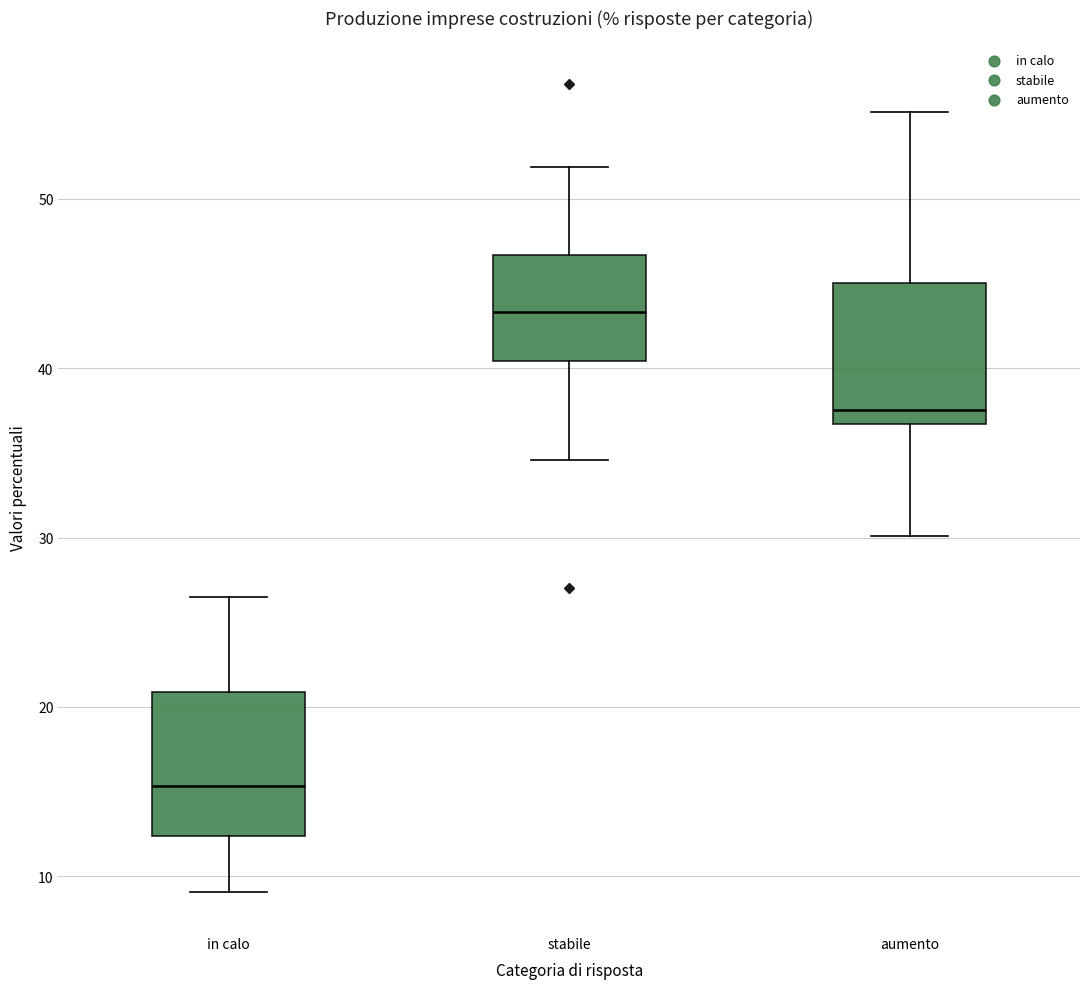

Reading left to right, read every box against the y-axis: the position of its median line, the range the box covers, and the ends of its whiskers. The values are not printed on the chart, so give them approximately, as read against the axis.

in calo: median 15, box 12 to 21, whiskers 9 to 27
stabile: median 43, box 40 to 47, whiskers 35 to 52
aumento: median 38, box 37 to 45, whiskers 30 to 55